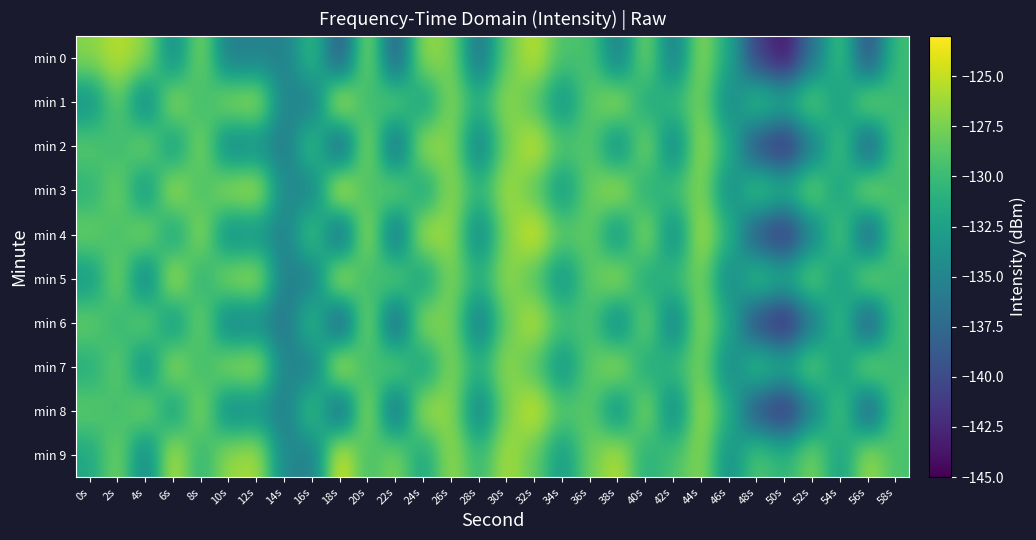

What is the greatest value displayed?

-123.8